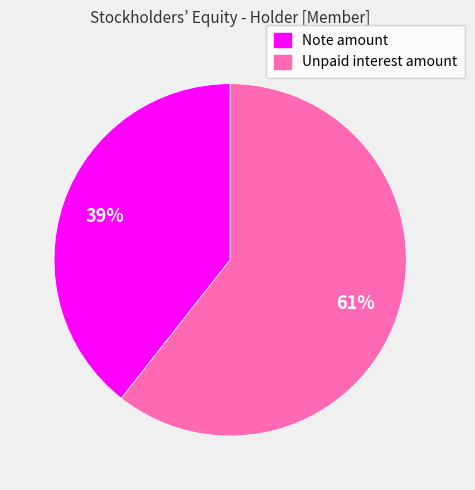

How many segments does this pie chart have?

2